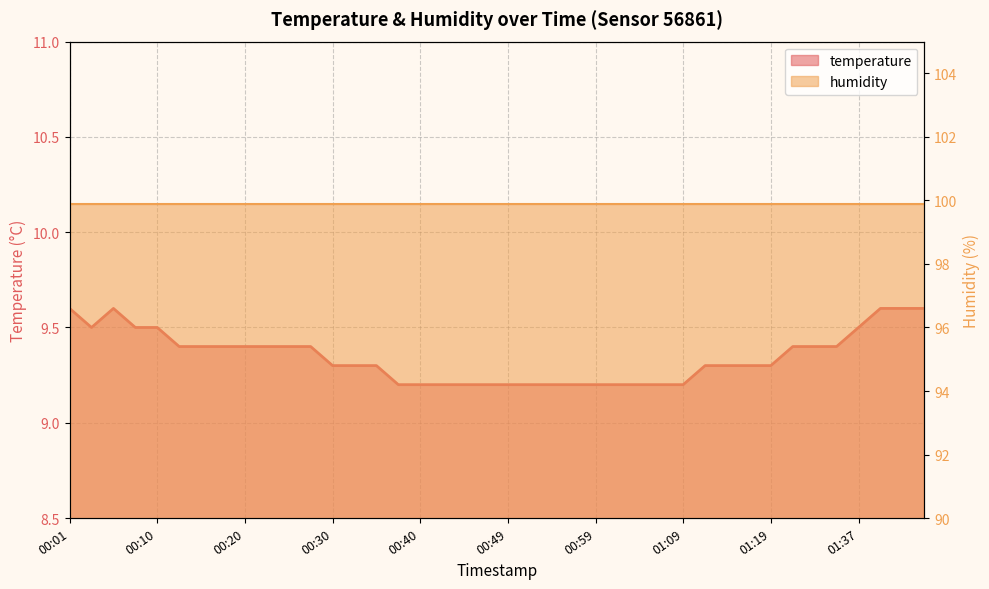

What is the label of the 1st point from the left?

00:01